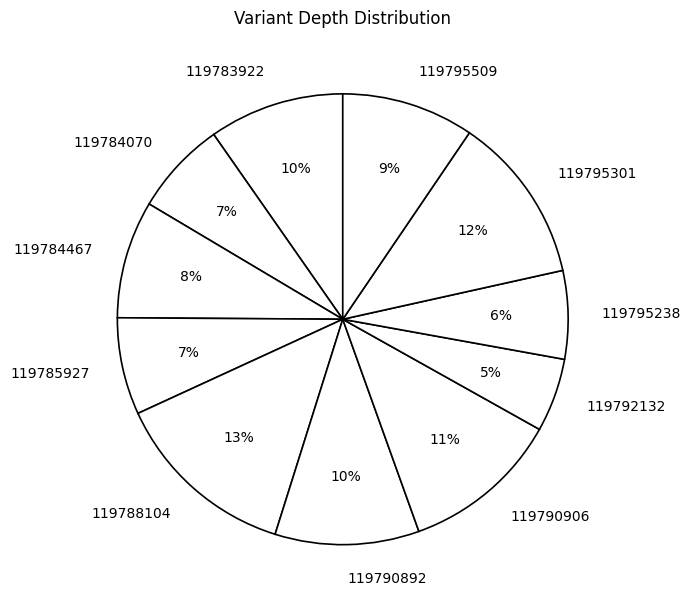

How many segments does this pie chart have?

11